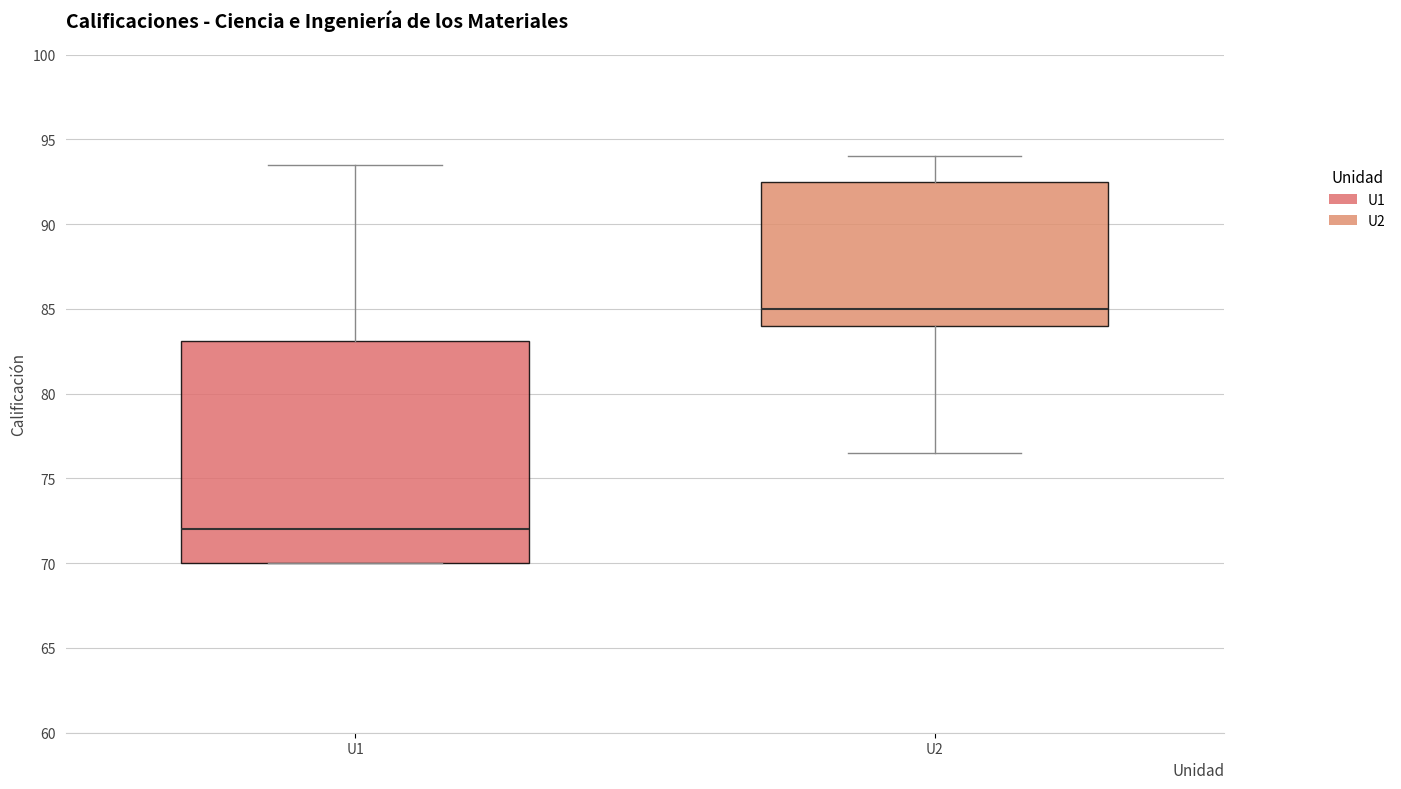

Reading left to right, transcribe this box plot: for each box, give where its median line is, the range the box spans, and where its two whiskers end, as read against the y-axis. The values are not printed on the chart, so give them approximately, as read against the axis.

U1: median 72.0, box 70.0 to 83.0, whiskers 70.0 to 93.5
U2: median 85.0, box 84.0 to 92.5, whiskers 76.5 to 94.0